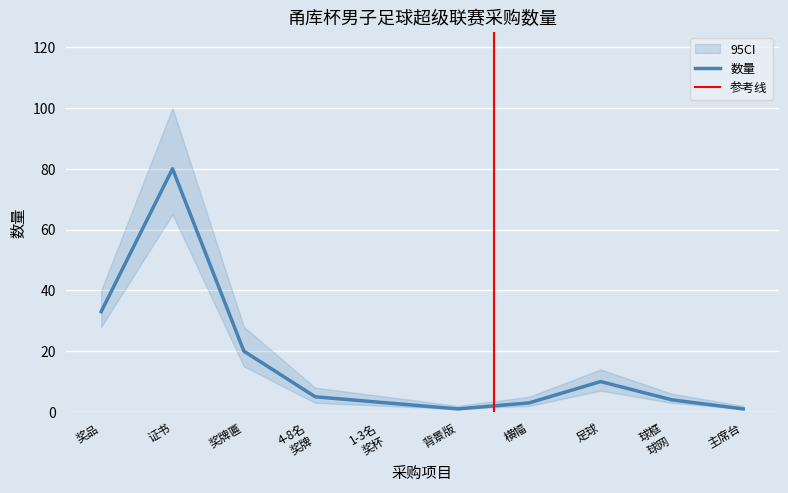

At which label is 数量 closest to 40?

奖品